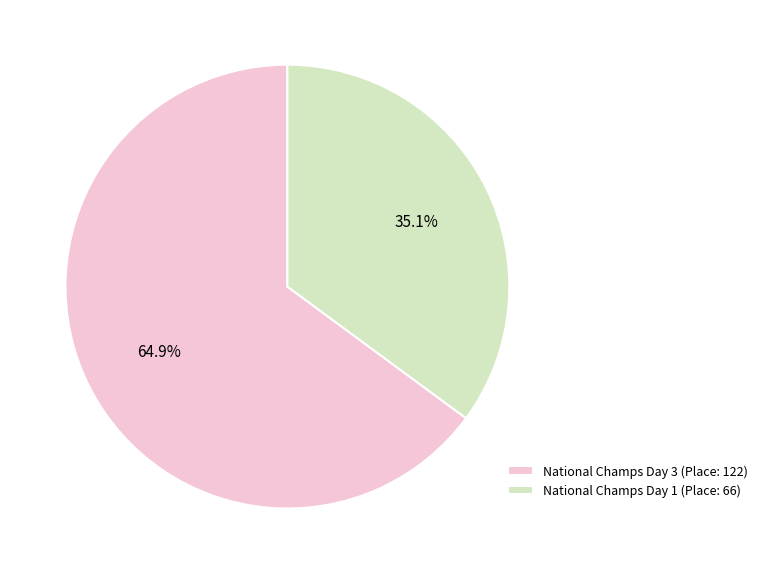

Which category has the smallest portion of the pie?

National Champs Day 1